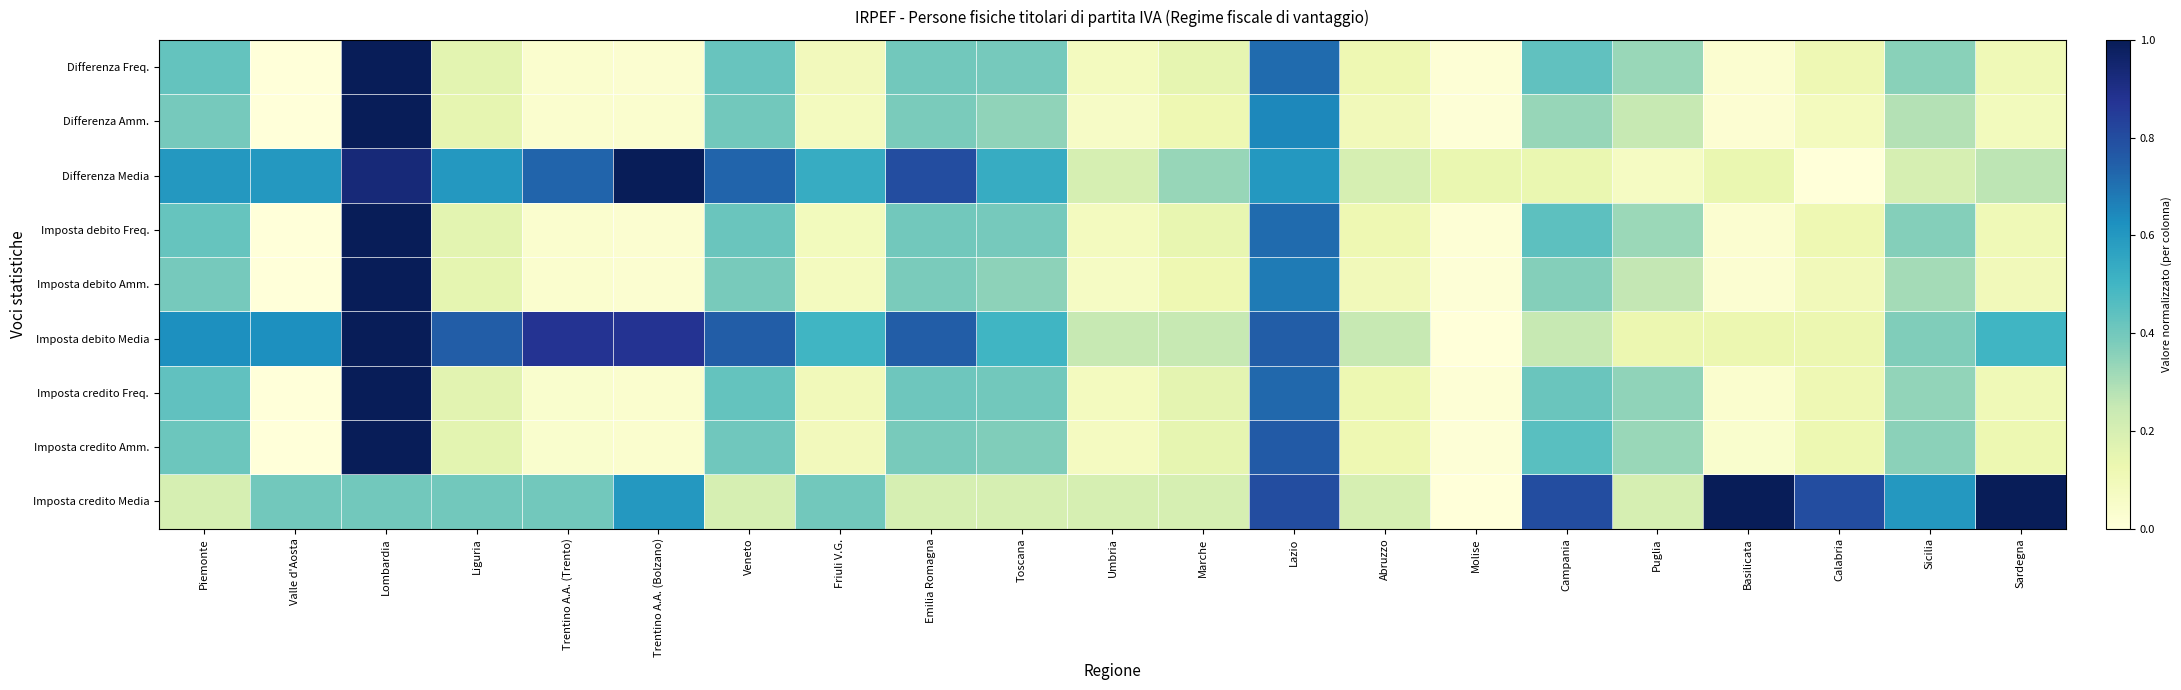

Which series changed the most between Trentino A.A. (Bolzano) and Marche?

Differenza Media